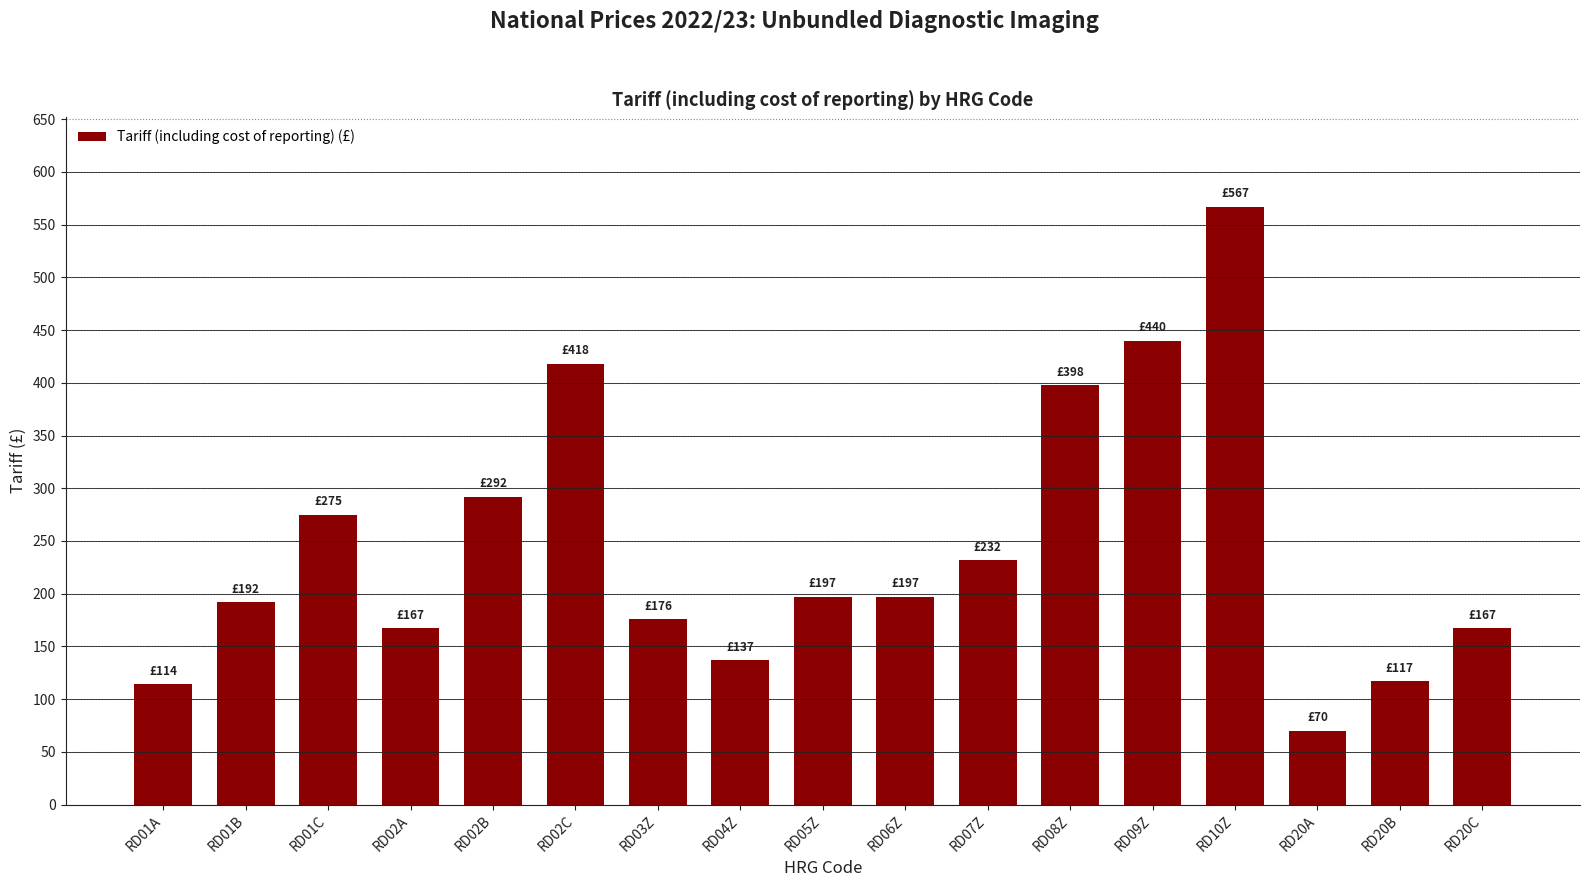

Where does the data first go above 197?

RD01C